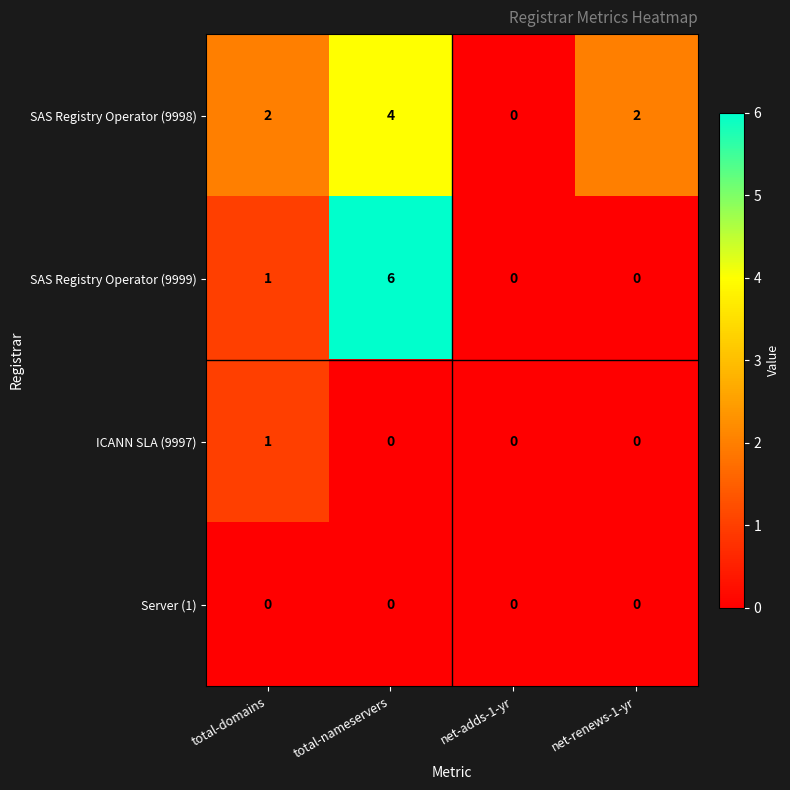

What is the difference between the highest and lowest values at net-renews-1-yr?

2